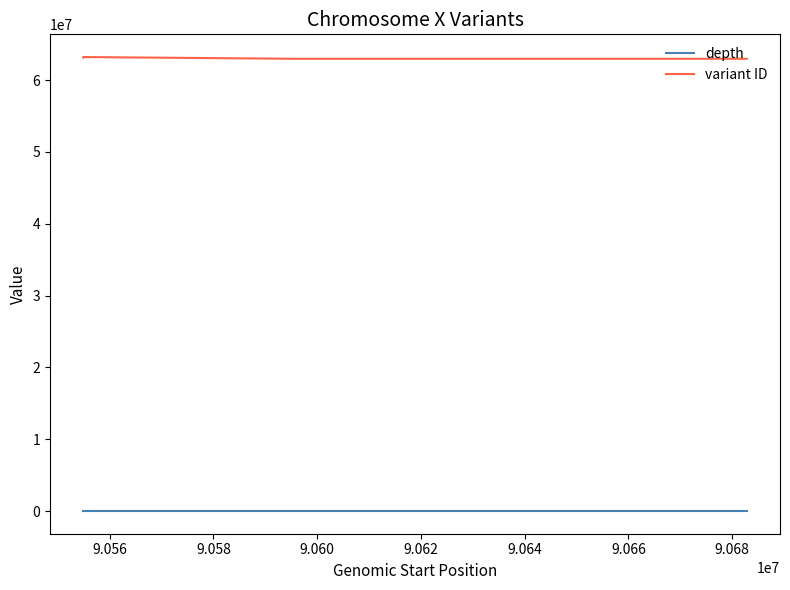

True or false: depth and variant ID cross at least once.

False